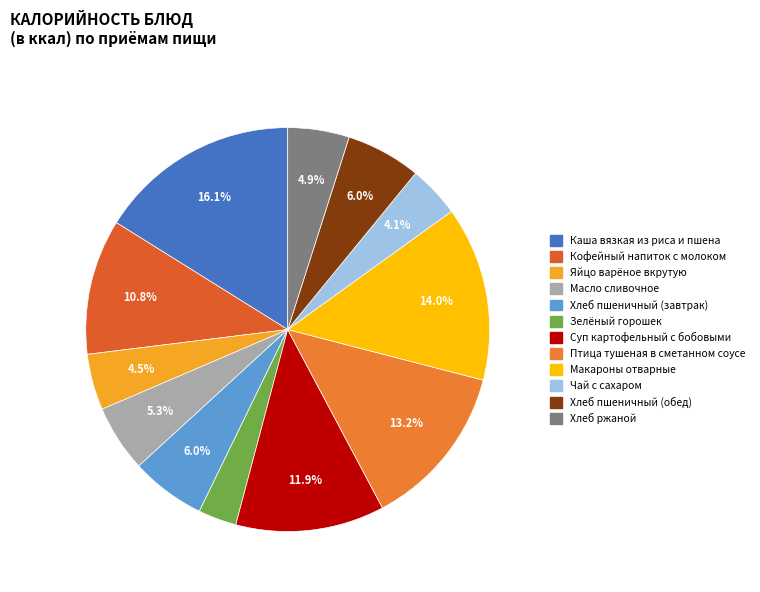

How many segments does this pie chart have?

12